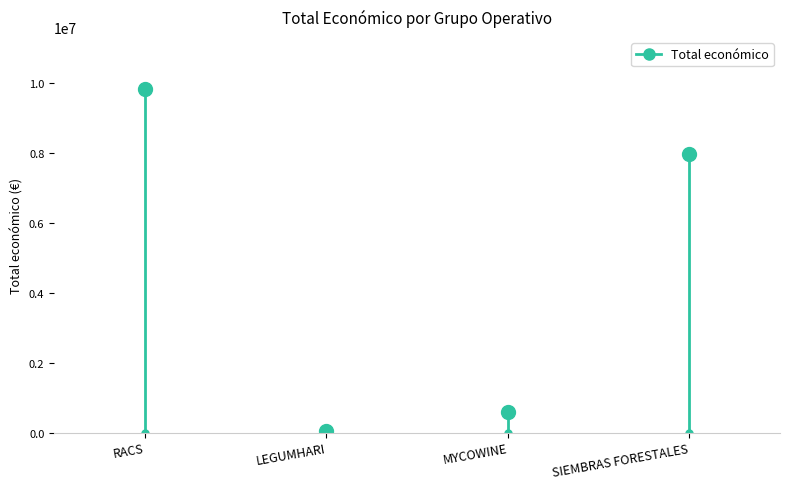

Approximately how many times larger is the value at MYCOWINE compared to RACS?

0.1